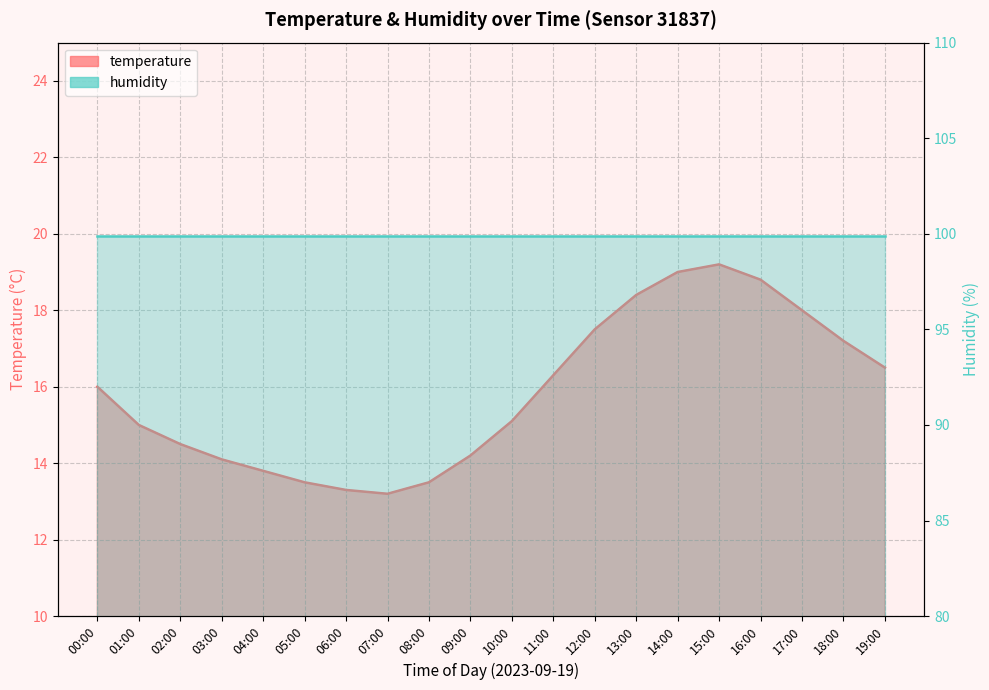

Between 07:00 and 08:00, which is larger?

08:00